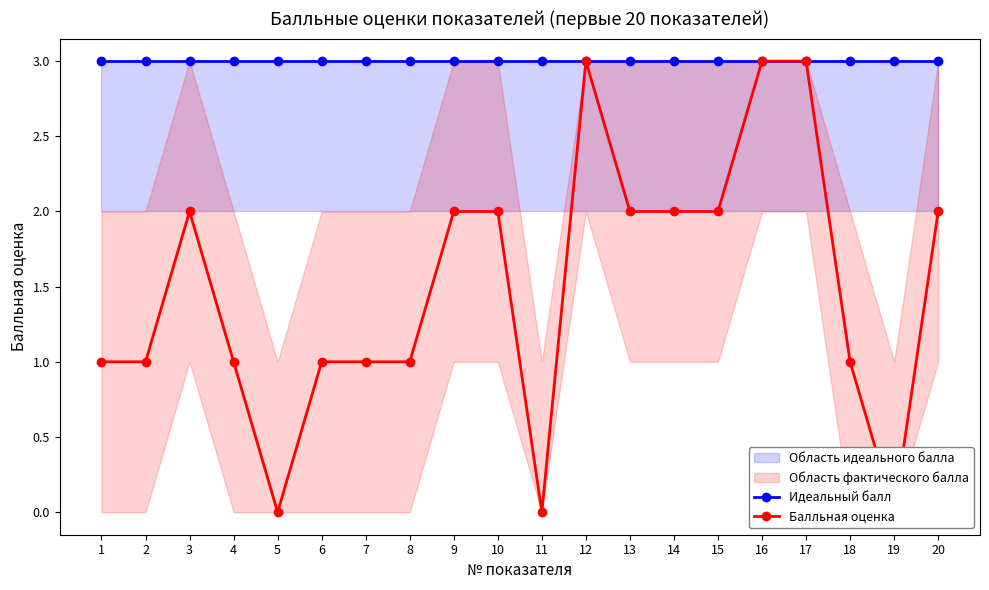

Rank the series at 20 from lowest to highest value.

Балльная оценка, Идеальный балл